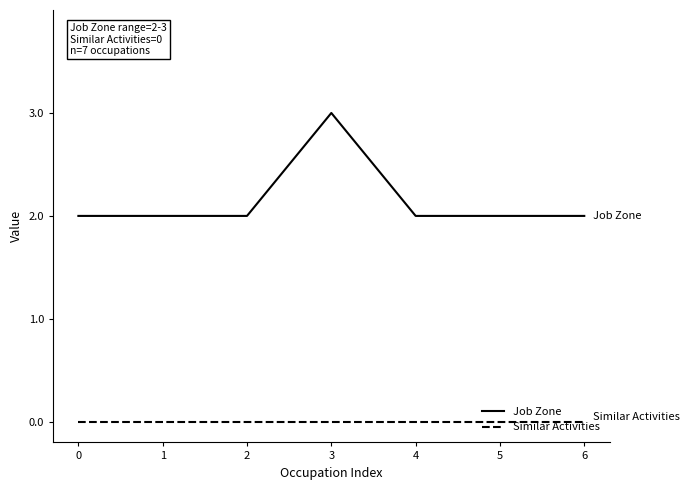

Which series has the largest total across all categories?

Job Zone